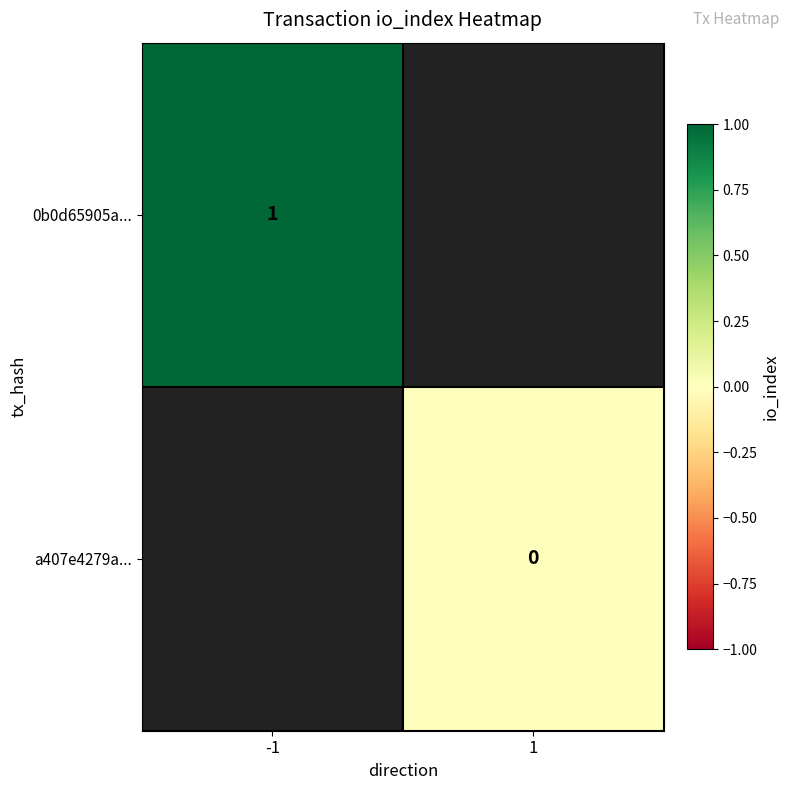

The 0b0d65905a... series shows 1 at -1. True or false?

True